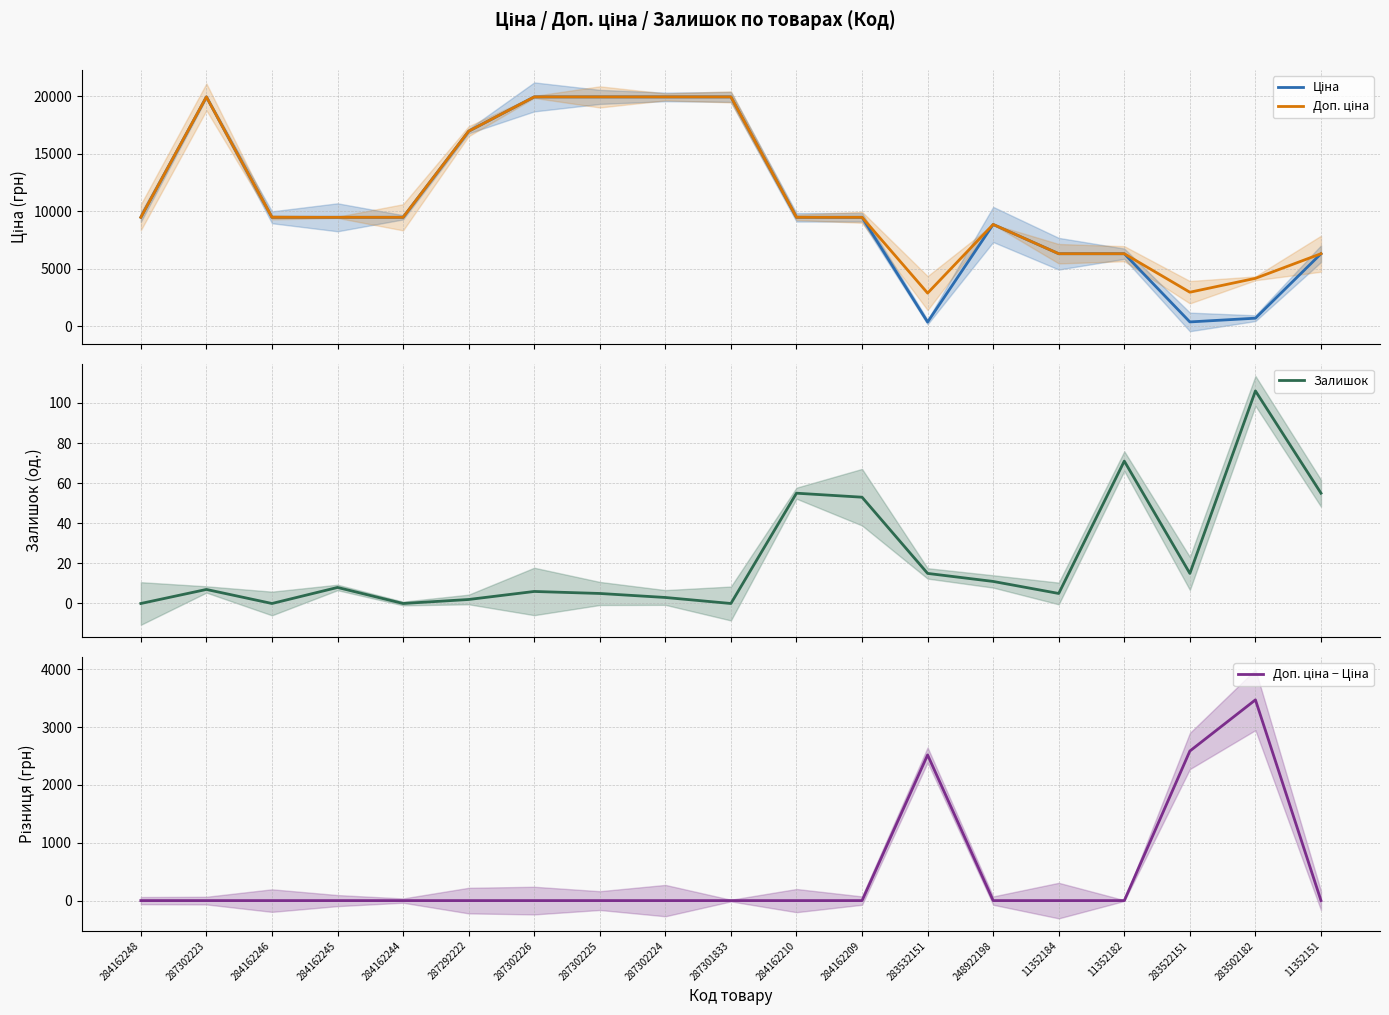

Is this an area chart (filled region under the line)?

No